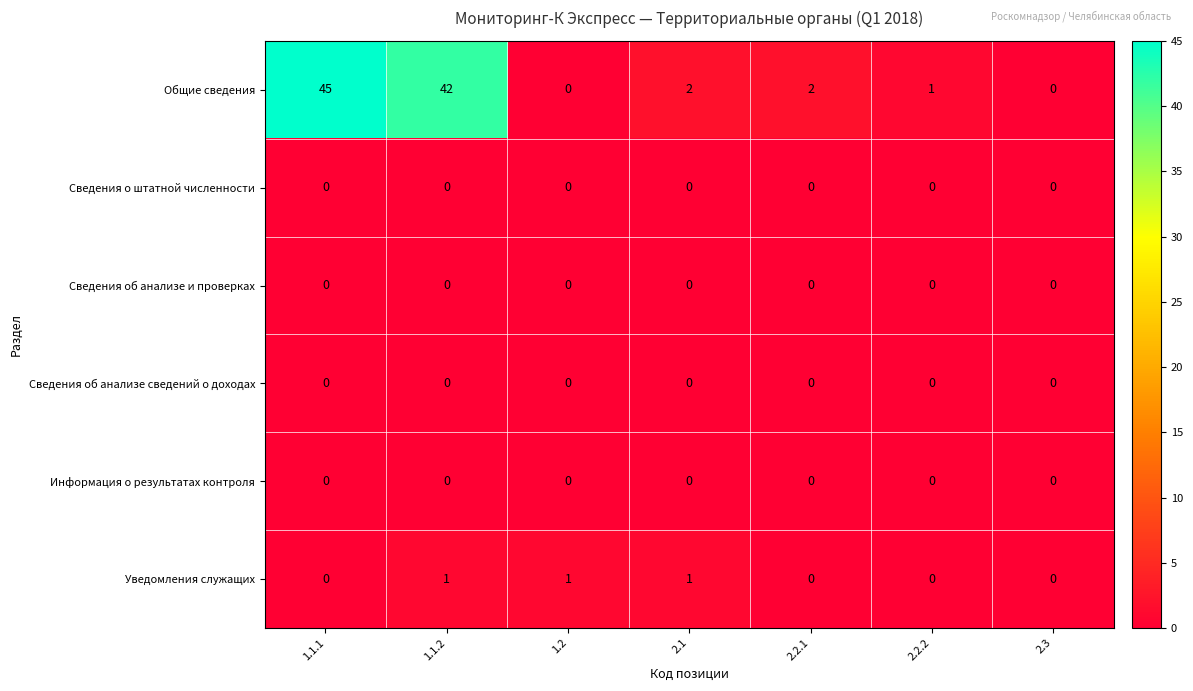

Which label corresponds to the largest value in the chart?

1.1.1